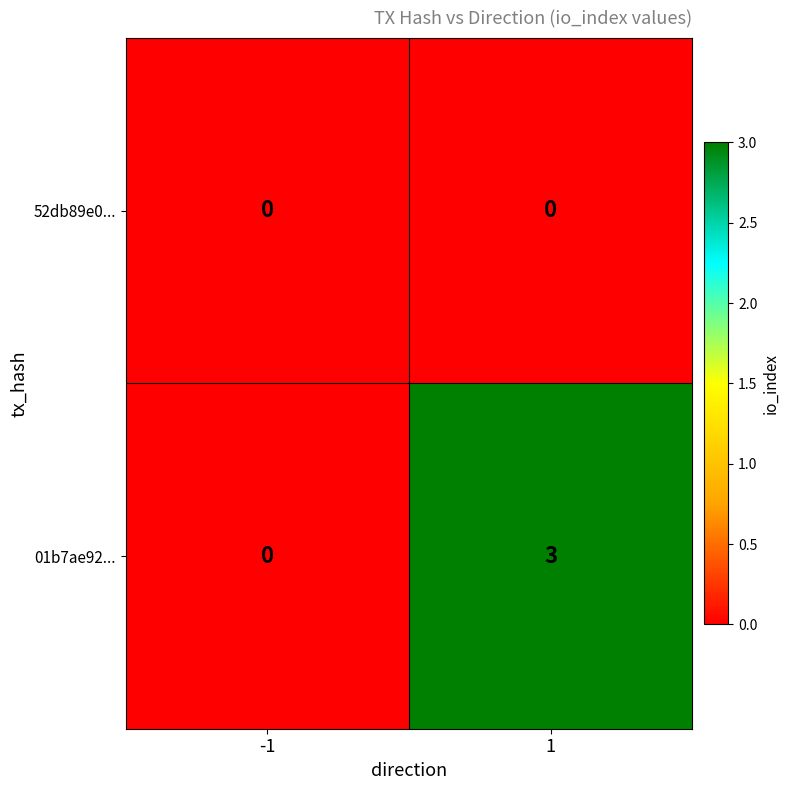

What is the difference between the 01b7ae92... values at -1 and 1?

3